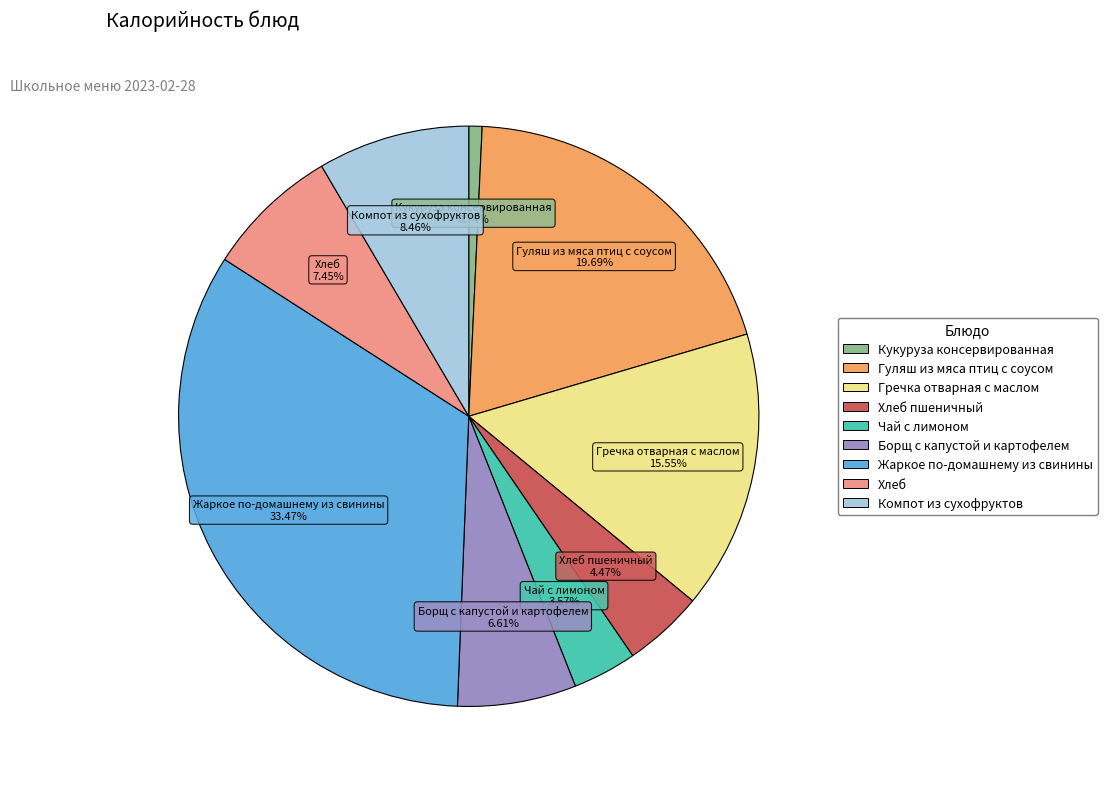

Is there any slice that represents more than half of the pie?

No